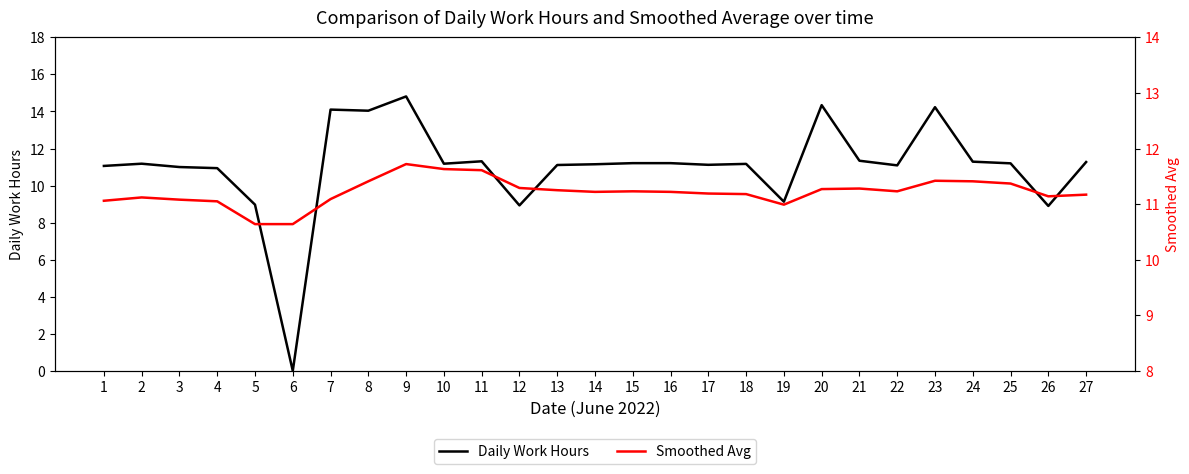

Reading right to left, what are all the values shown in this chart?

Daily Work Hours: 11.3	8.9	11.2	11.3	14.2	11.1	11.3	14.3	9.1	11.2	11.1	11.2	11.2	11.2	11.1	8.9	11.3	11.2	14.8	14.0	14.1	0.0	9.0	10.9	11.0	11.2	11.1
Smoothed Avg: 11.2	11.1	11.4	11.4	11.4	11.2	11.3	11.3	11.0	11.2	11.2	11.2	11.2	11.2	11.2	11.3	11.6	11.6	11.7	11.4	11.1	10.6	10.6	11.1	11.1	11.1	11.1